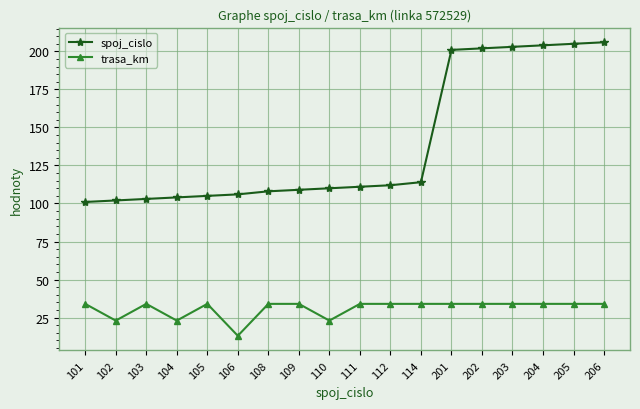

True or false: trasa_km has a value of 34 at 201.

True